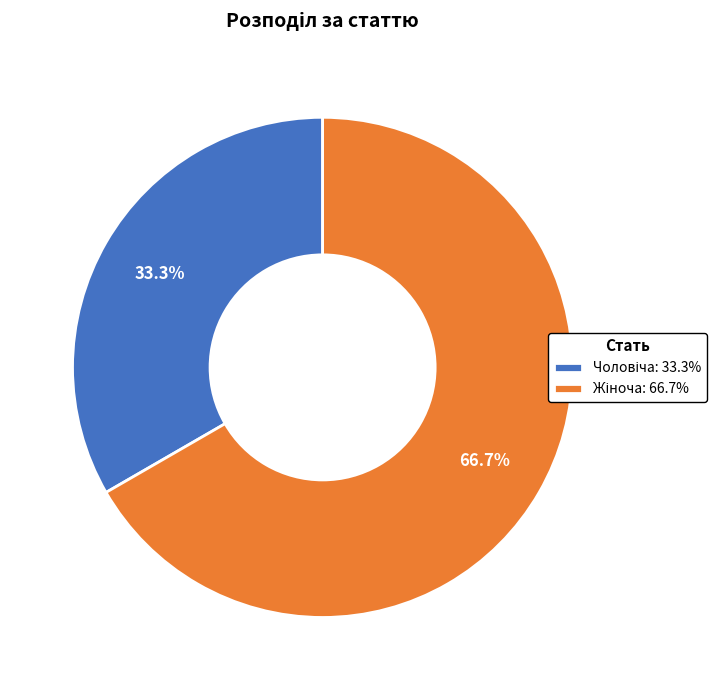

Count the number of slices in the pie.

2